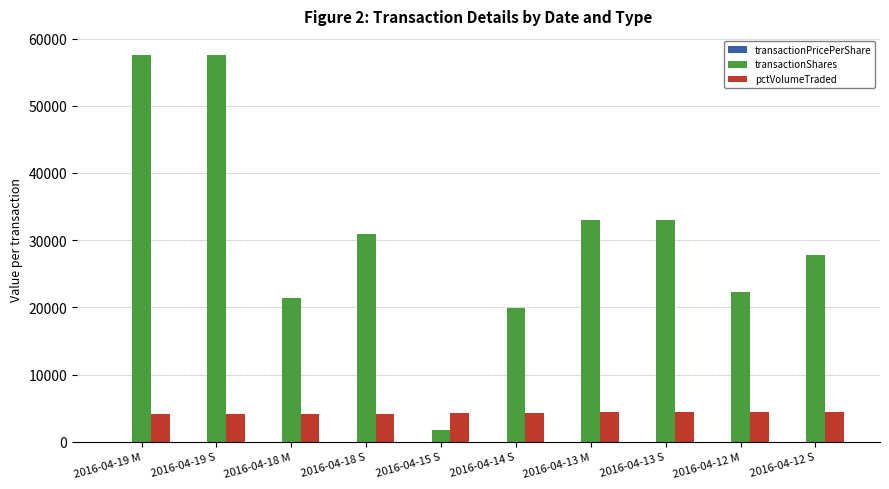

What is the maximum value shown in the chart?

57523.0